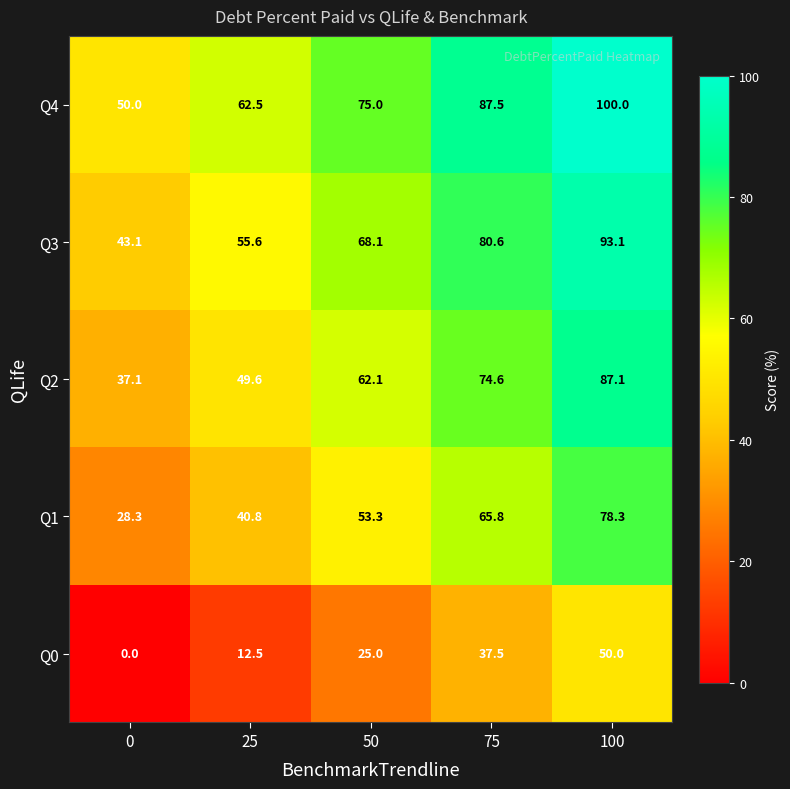

True or false: Q3 has a value of 18.9 at 25.

False